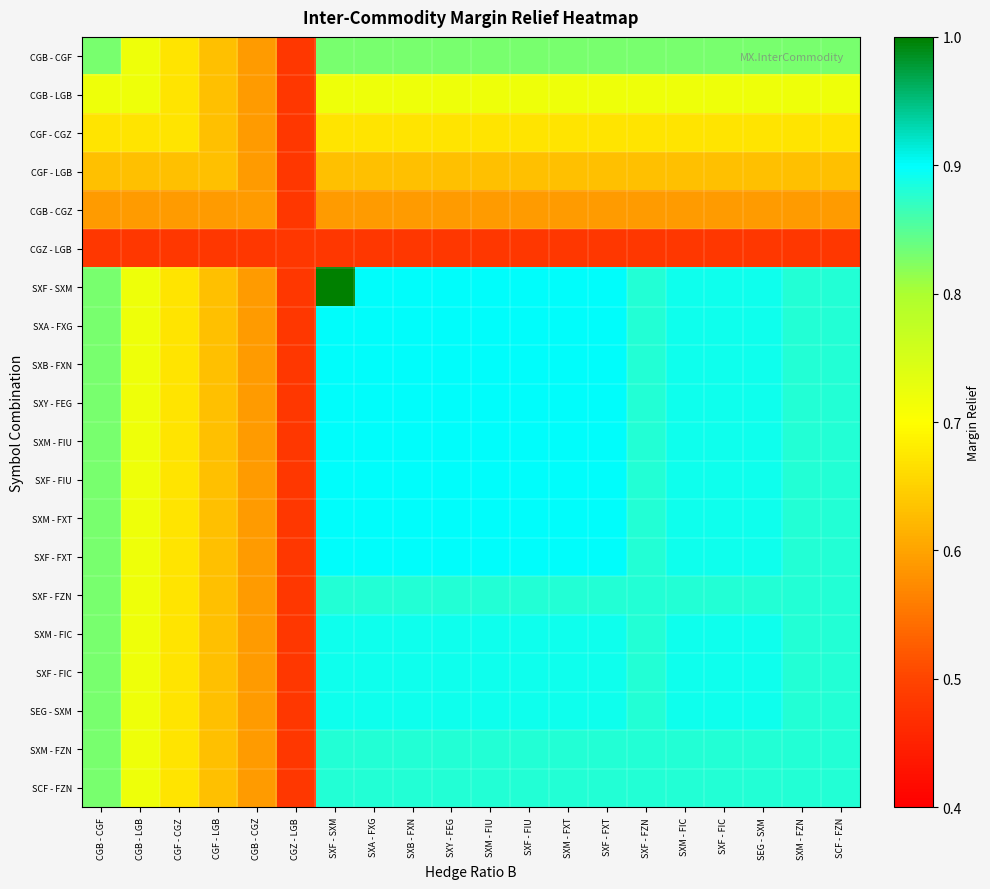

At how many categories does at least one series exceed 0?

20